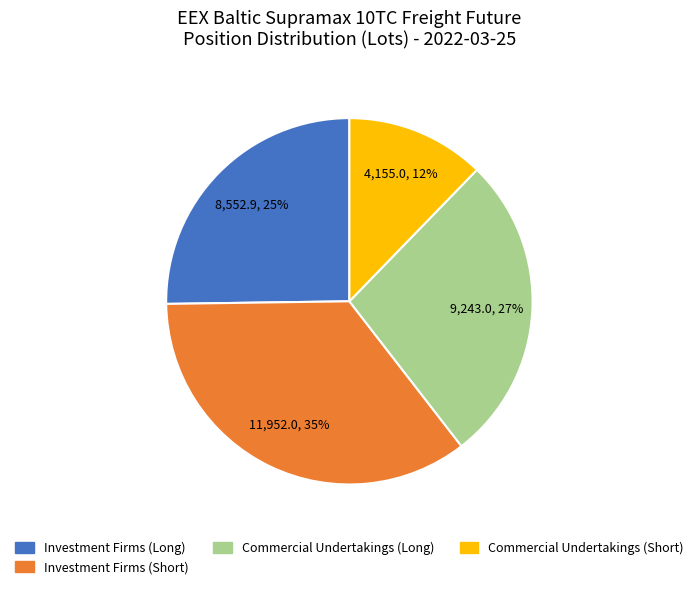

Count the number of slices in the pie.

4